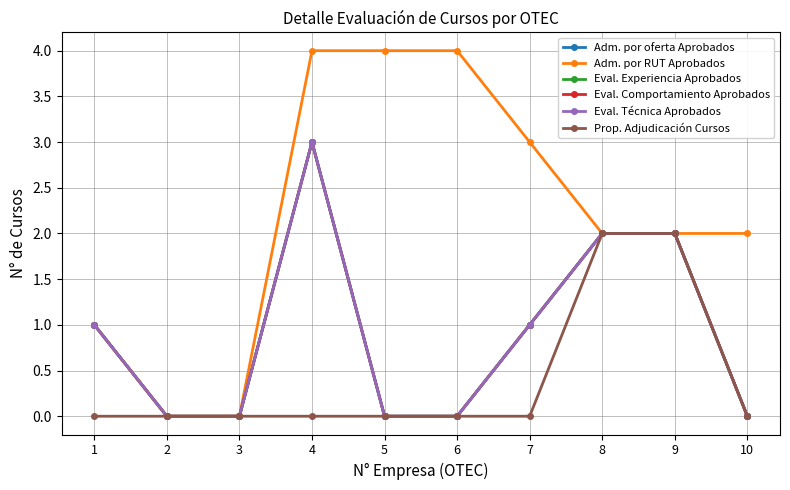

Which has a higher value, 3 or 4?

4